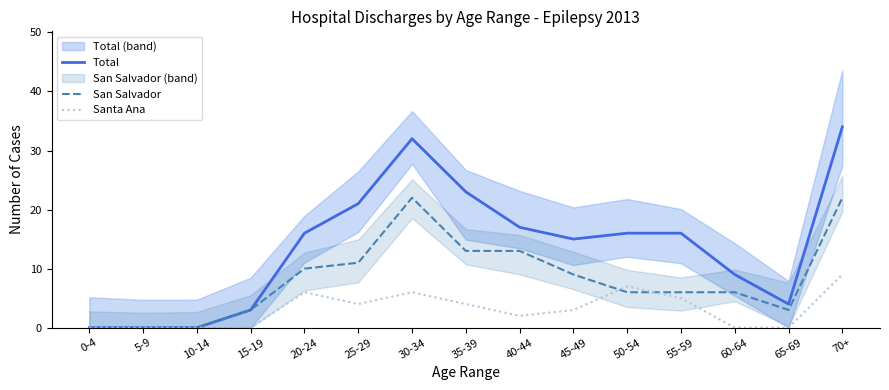

How many Santa Ana values are between 0 and 6?

13